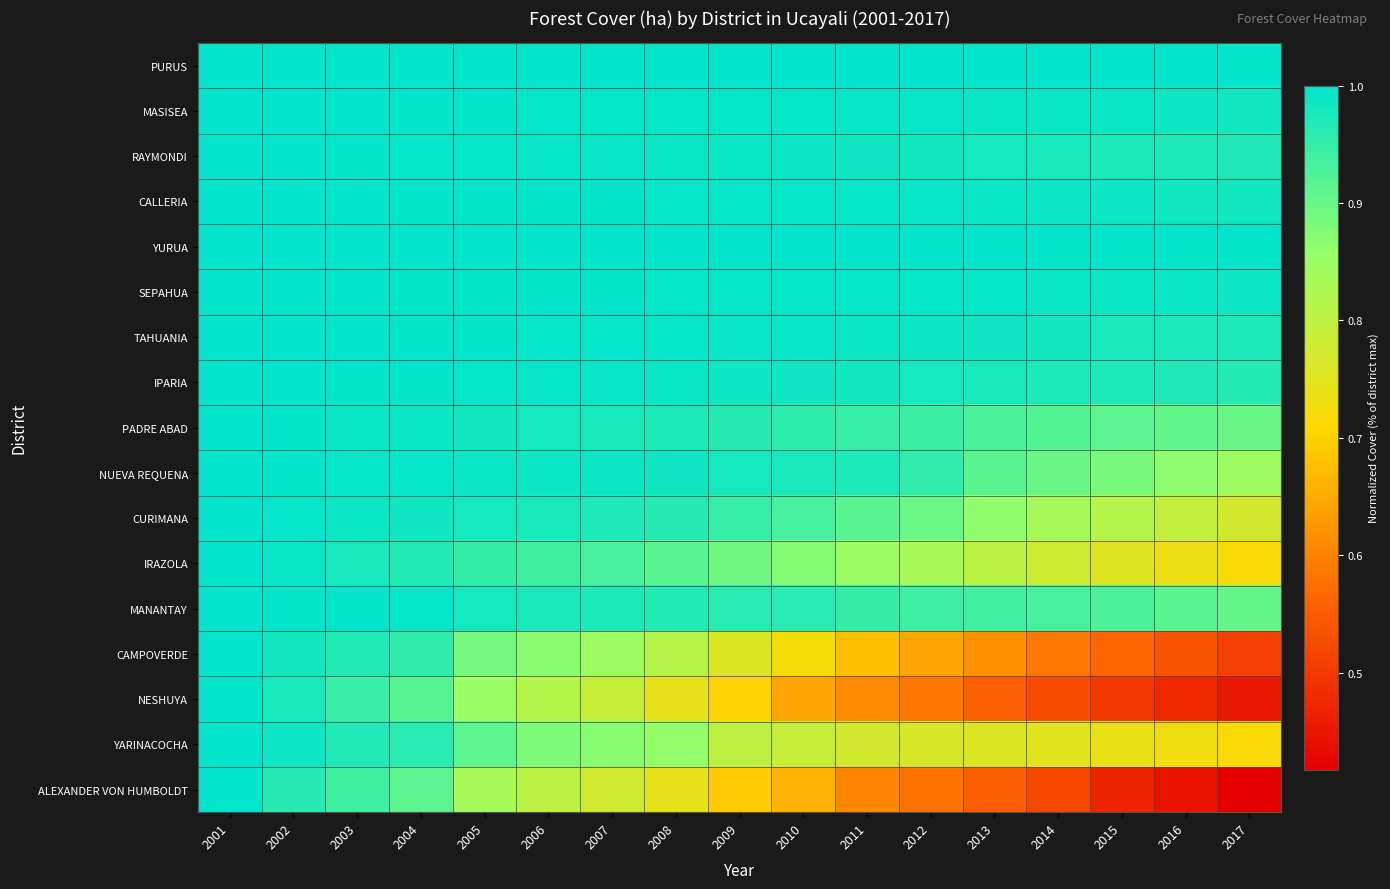

How many data points does each series have?

17